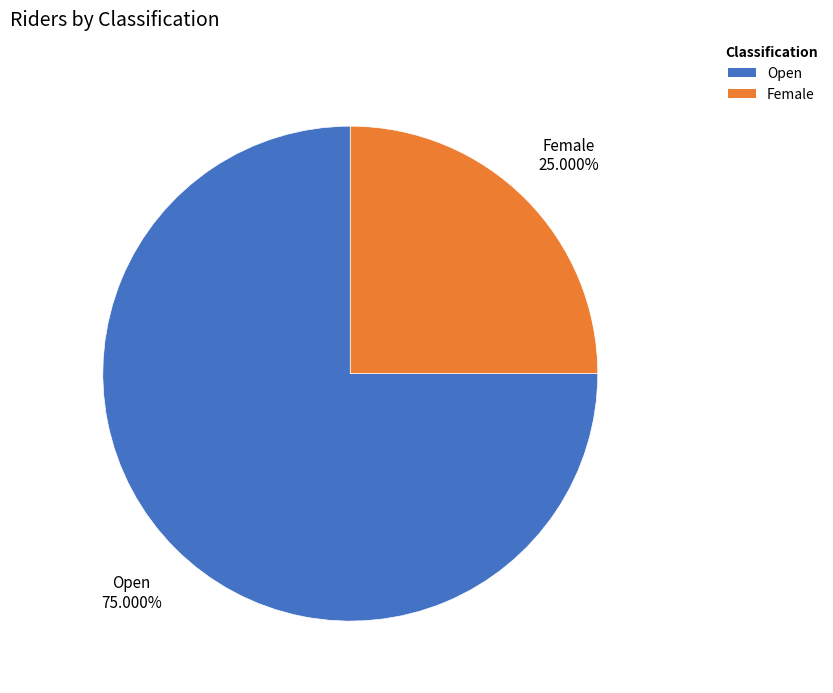

To the nearest percent, what portion does Female represent?

25%